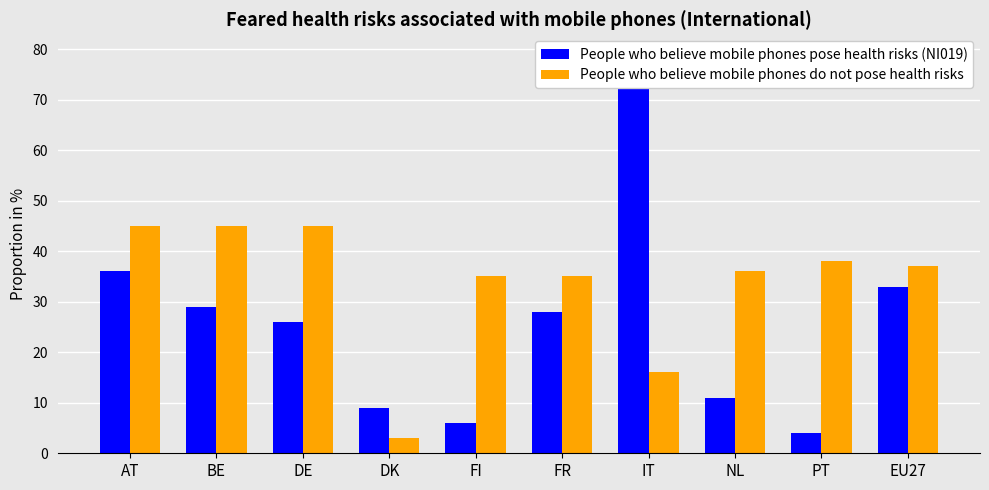

What value does the People who believe mobile phones pose health risks (NI019) series have at NL, to the nearest 5?

10